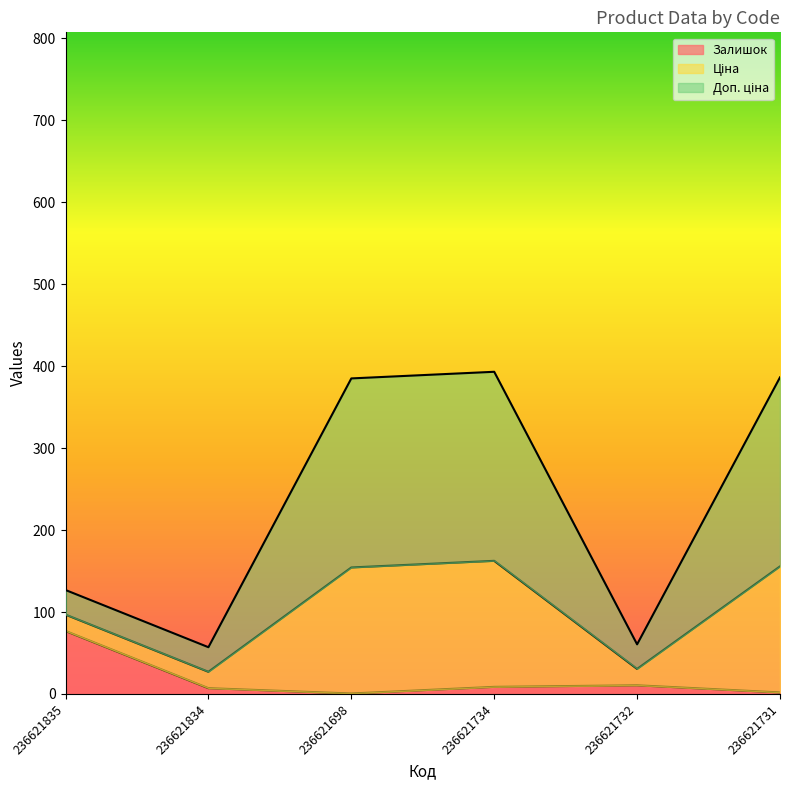

At which category is the sum across all series the highest?

236621734